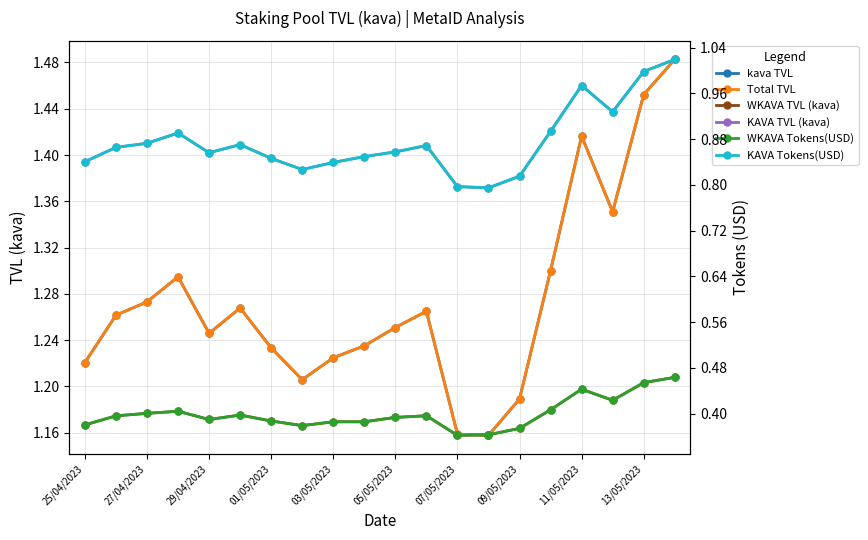

The kava TVL series shows 2.0 at 13/05/2023. True or false?

False